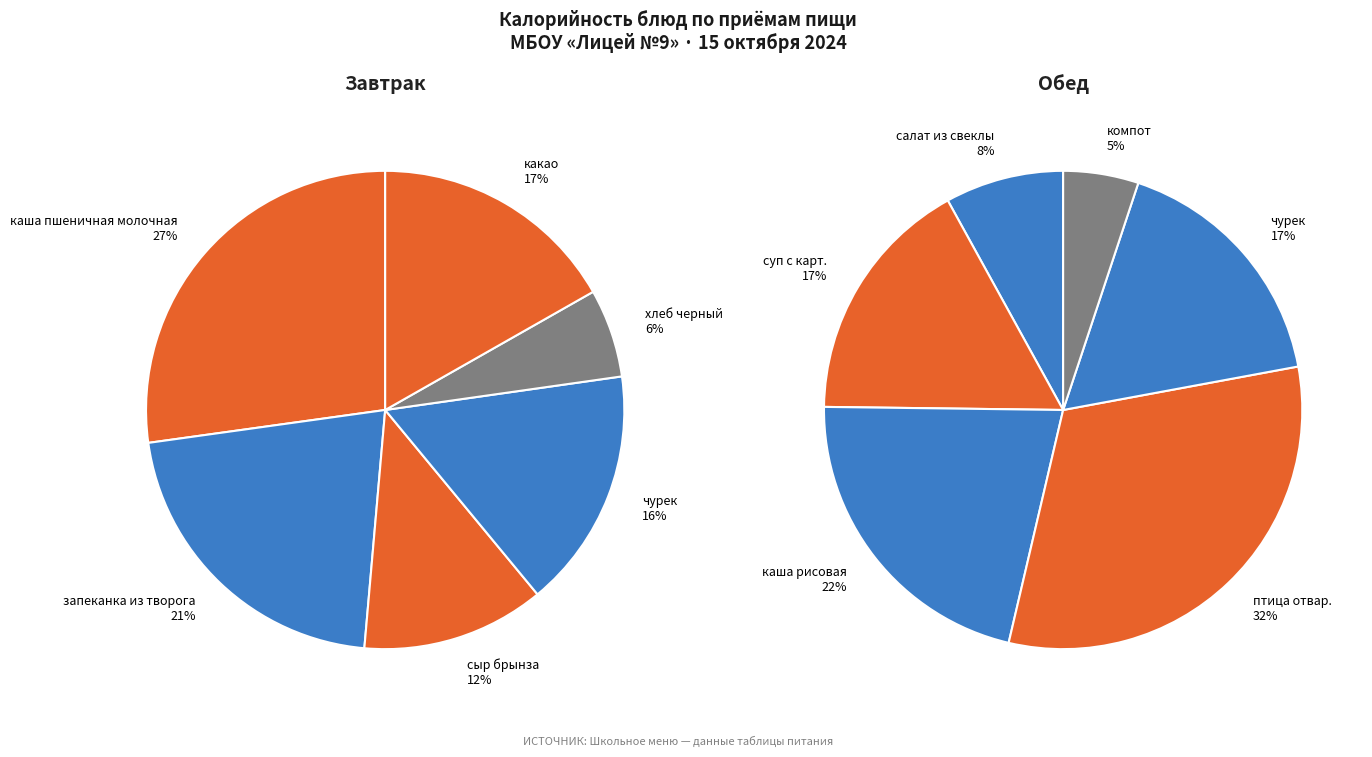

Is it true that птица отвар. is 31% of the pie?

False